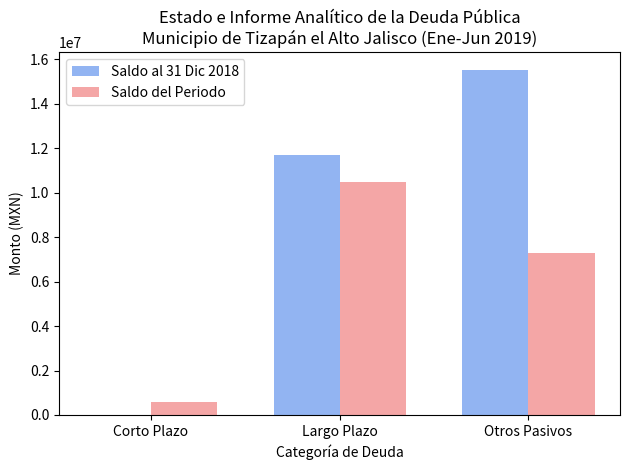

Reading right to left, transcribe all the data shown in this chart.

Saldo al 31 Dic 2018: 15531934.3	11680108.9	0.0
Saldo del Periodo: 7303882.2	10471820.9	604144.4